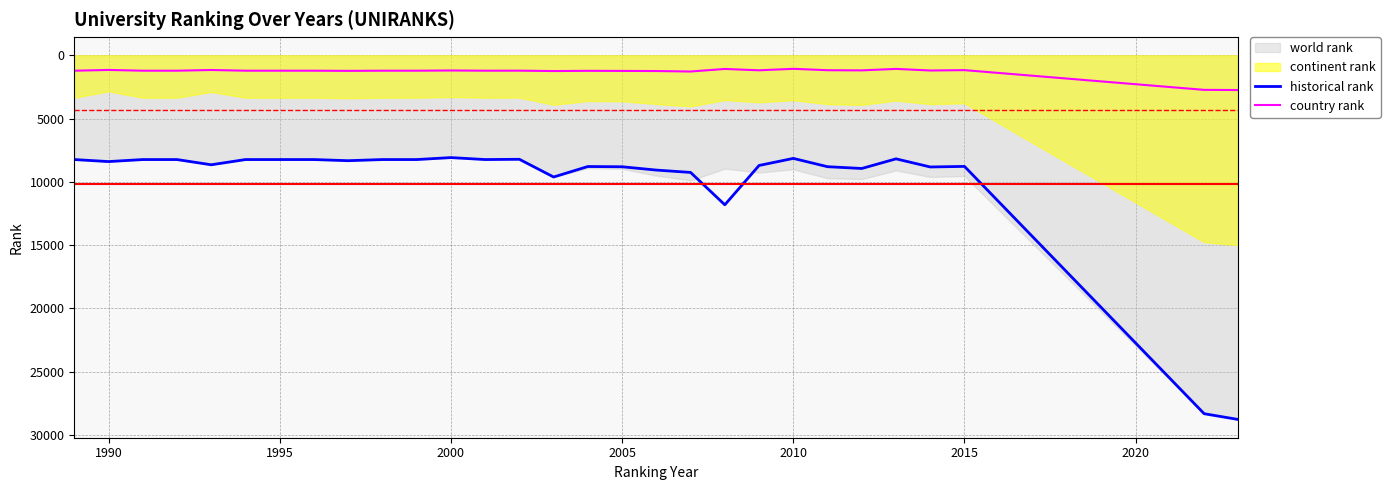

At which category does country rank reach its first local valley?

1990